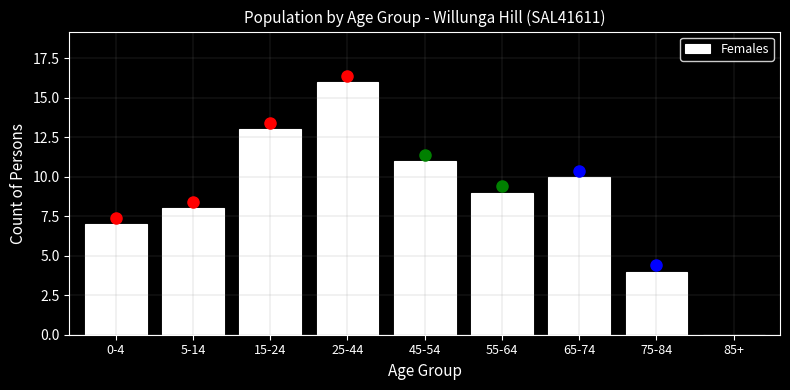

Reading left to right, what are all the values shown in this chart?

0-4=7	5-14=8	15-24=13	25-44=16	45-54=11	55-64=9	65-74=10	75-84=4	85+=0